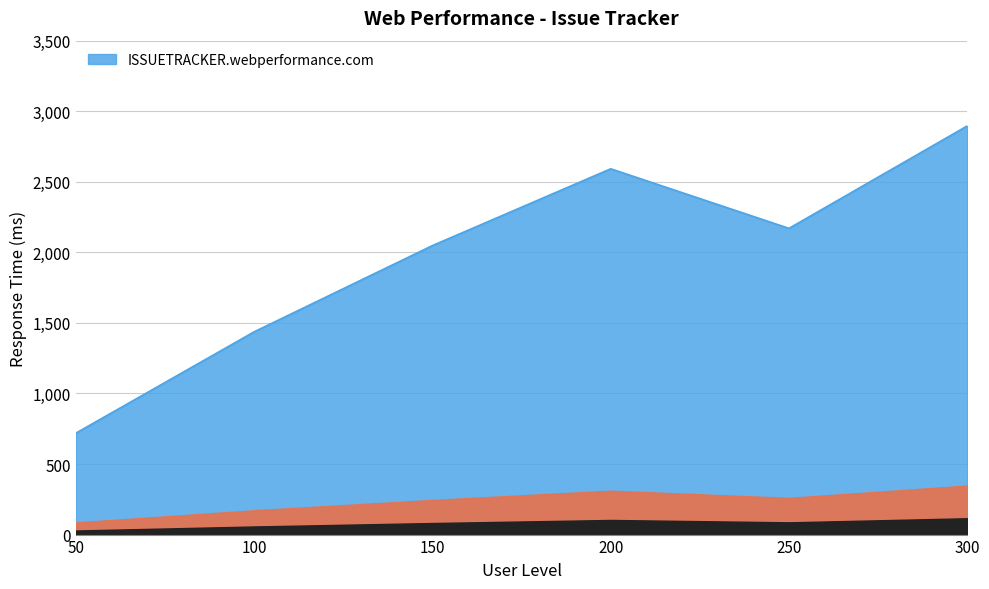

The chart shows a value of 2170 at 250. True or false?

True